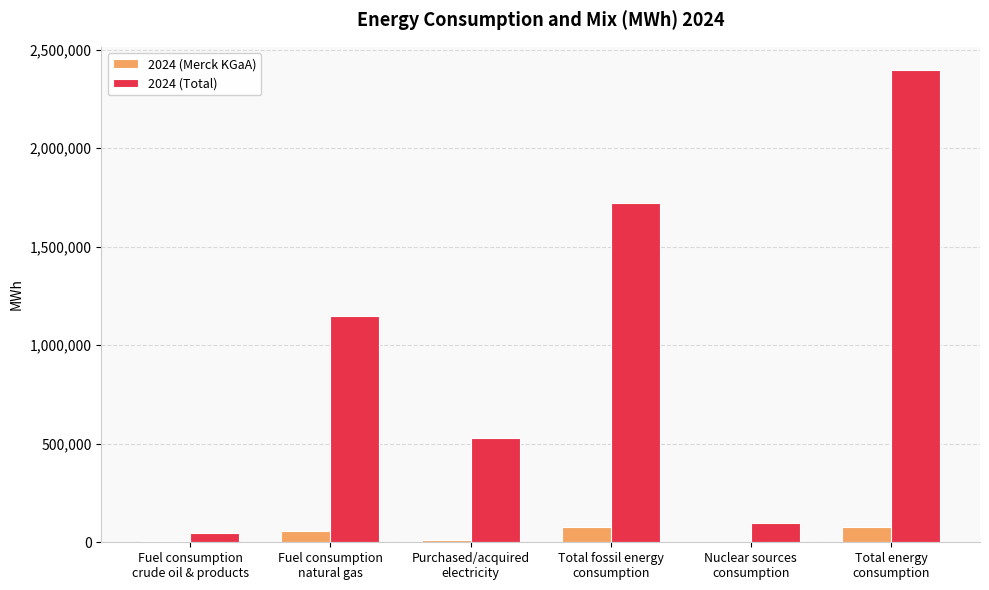

Does the chart contain stacked bars?

No